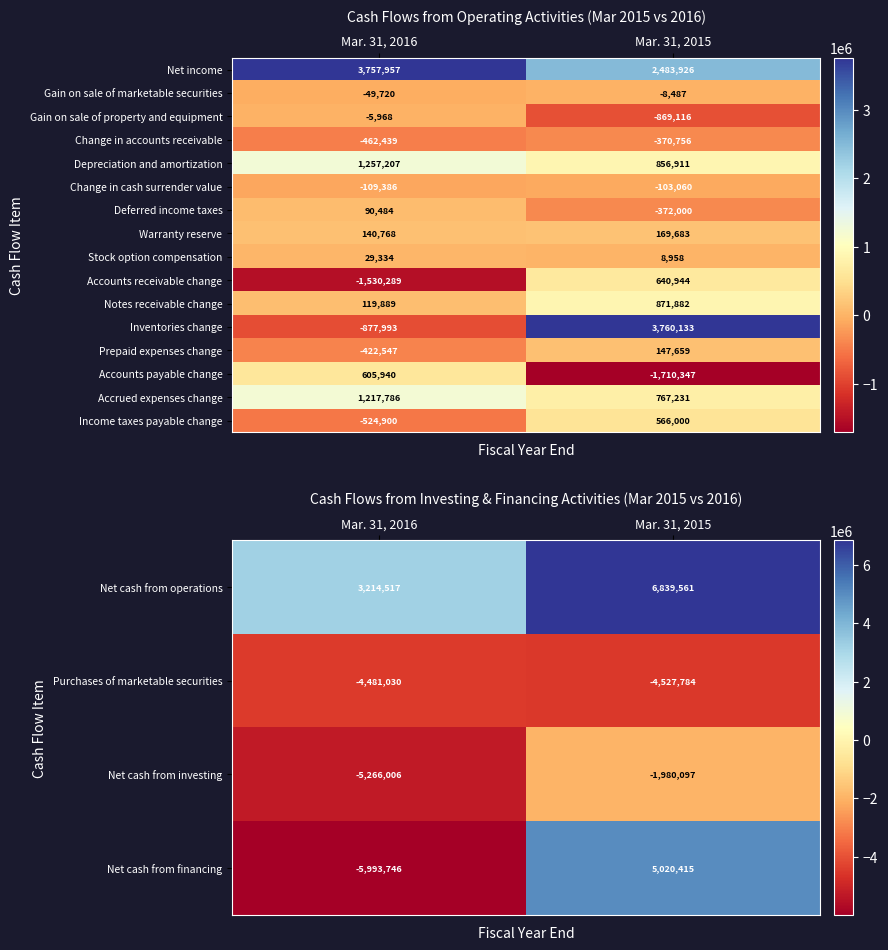

What value does the Net cash from financing series have at Mar. 31, 2016, to the nearest 50?

-5993750